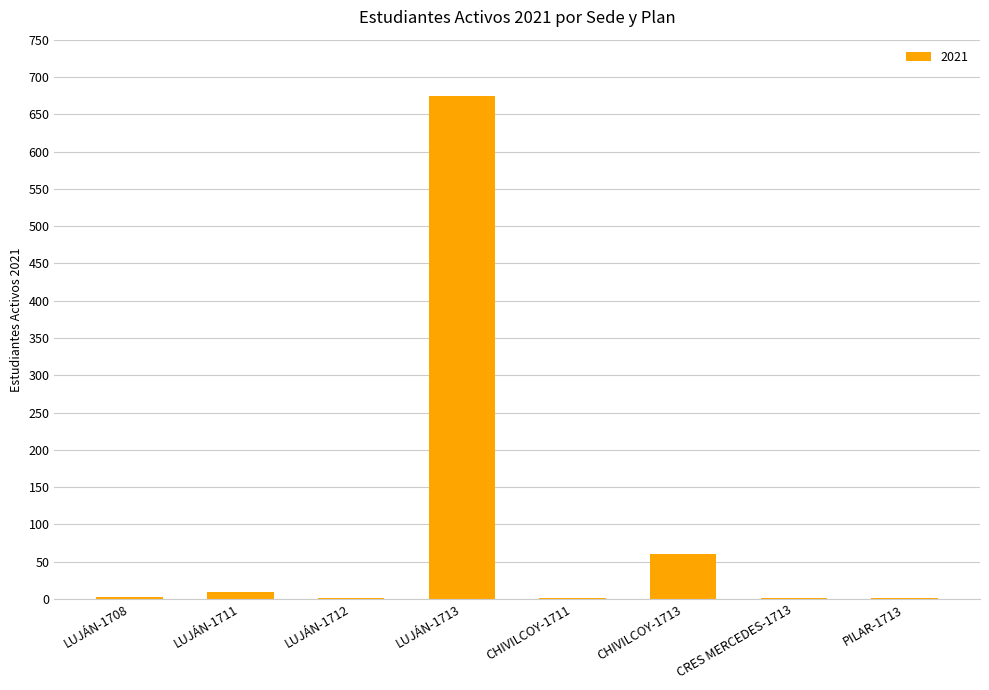

Between CRES MERCEDES-1713 and LUJÁN-1711, which is larger?

LUJÁN-1711